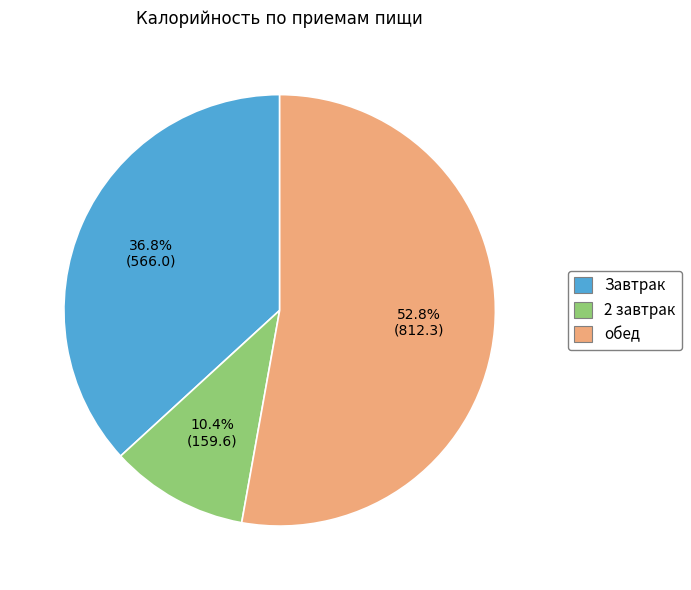

How many segments does this pie chart have?

3